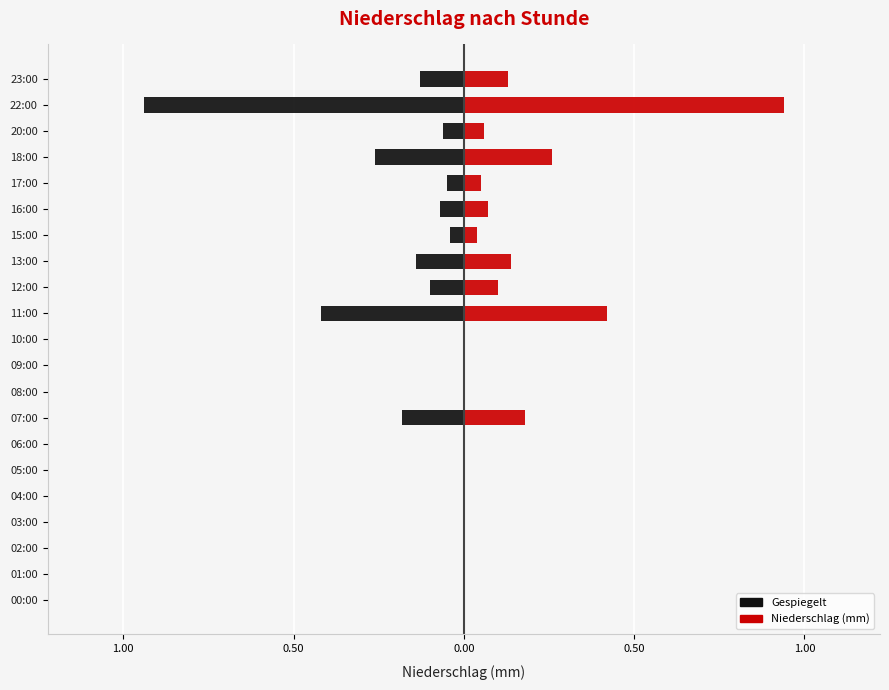

What is the label of the 11th bar from the right?

10:00